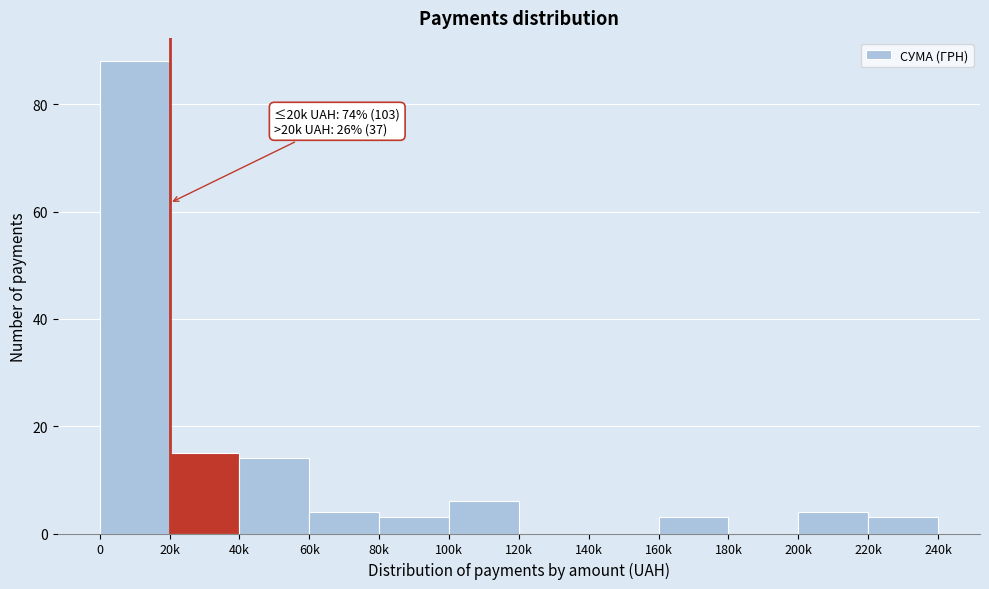

Reading left to right, extract all data points from this chart.

0=88	20k=15	40k=14	60k=4	80k=3	100k=6	120k=0	140k=0	160k=3	180k=0	200k=4	220k=3